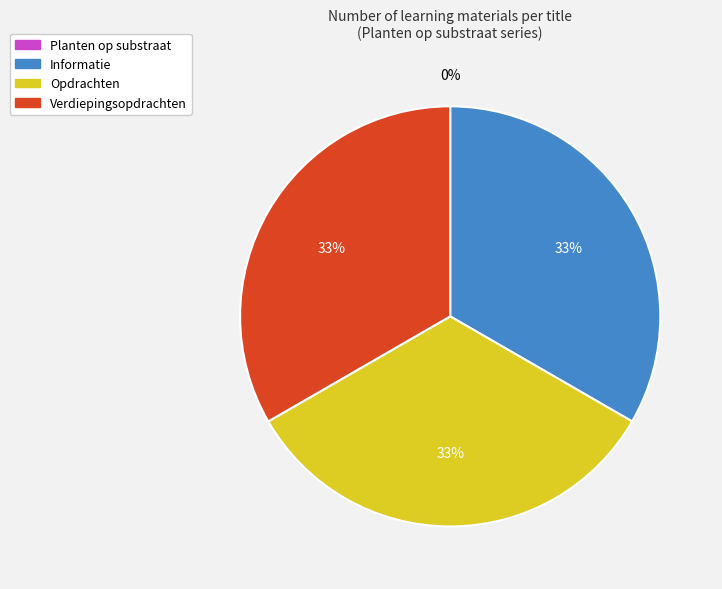

What is the ratio of the value at Opdrachten to the value at Informatie?

1.0